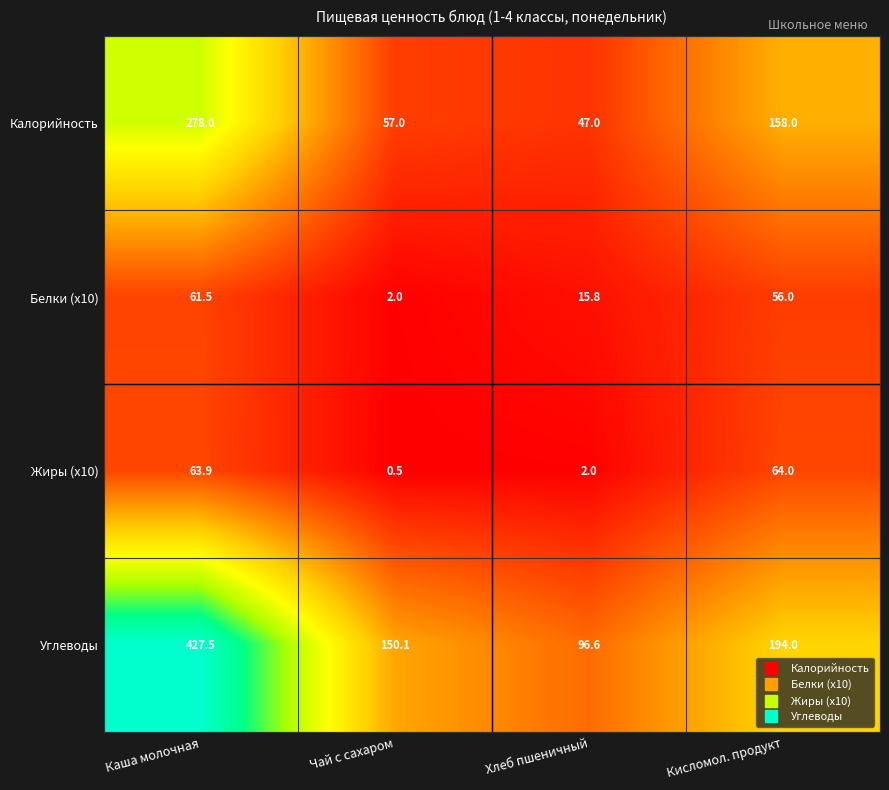

Where is Белки (x10) nearest to the value 31?

Хлеб пшеничный